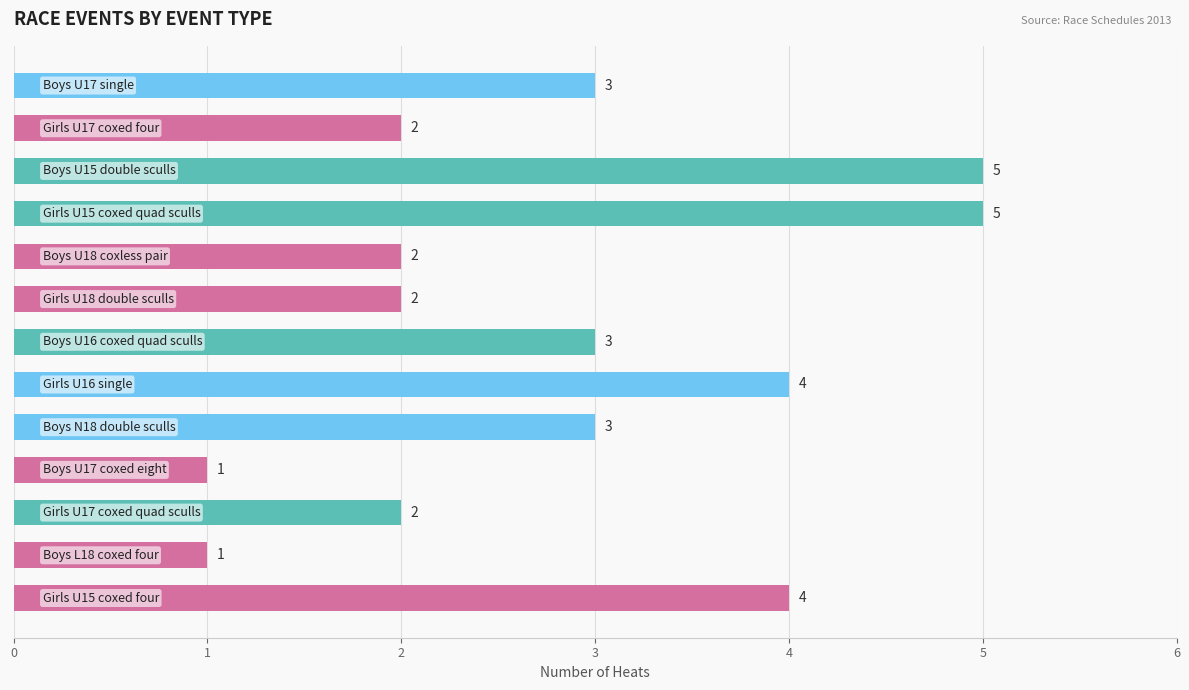

What is the difference between the maximum and second lowest values?

4